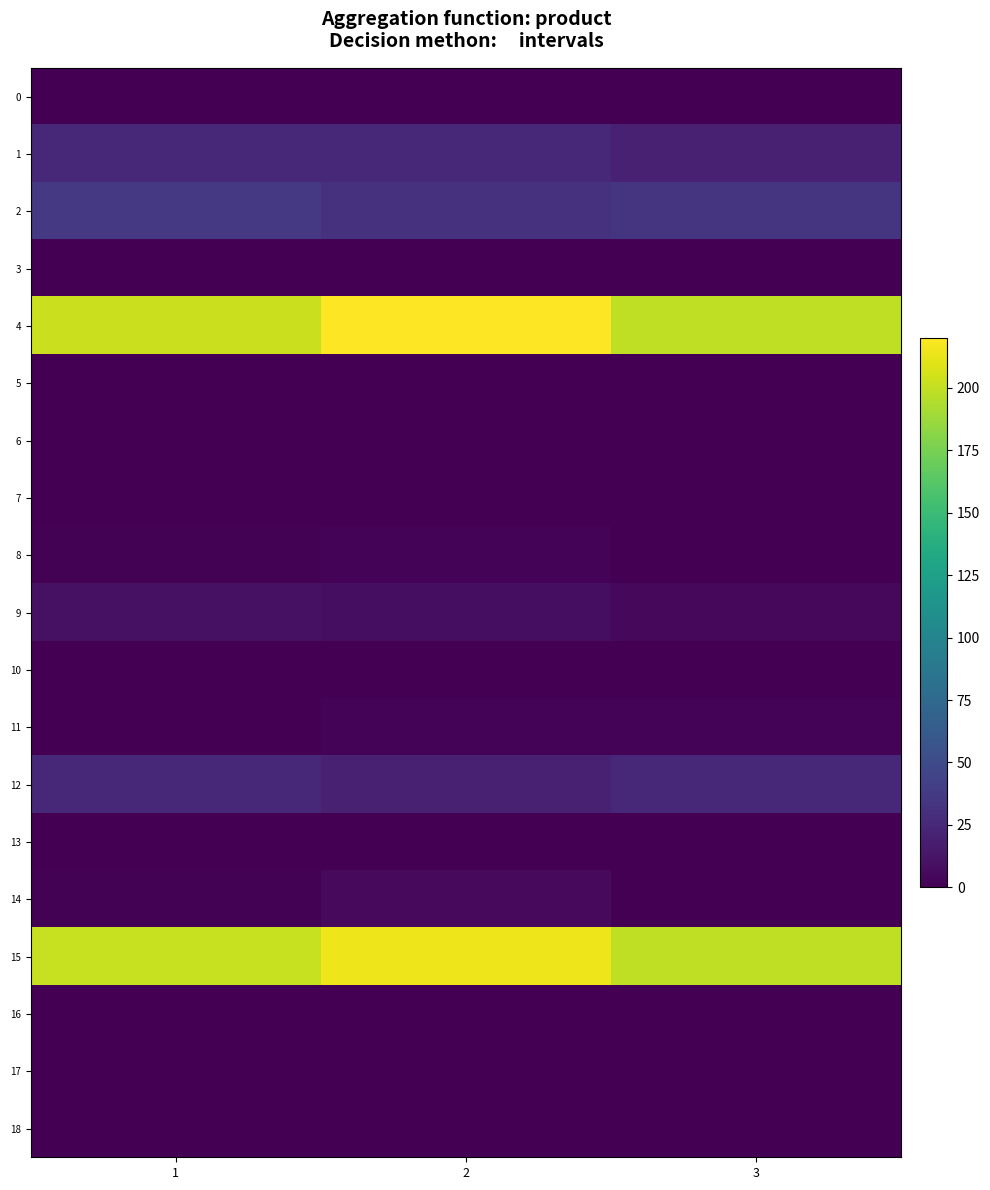

How many distinct data groups are displayed?

19